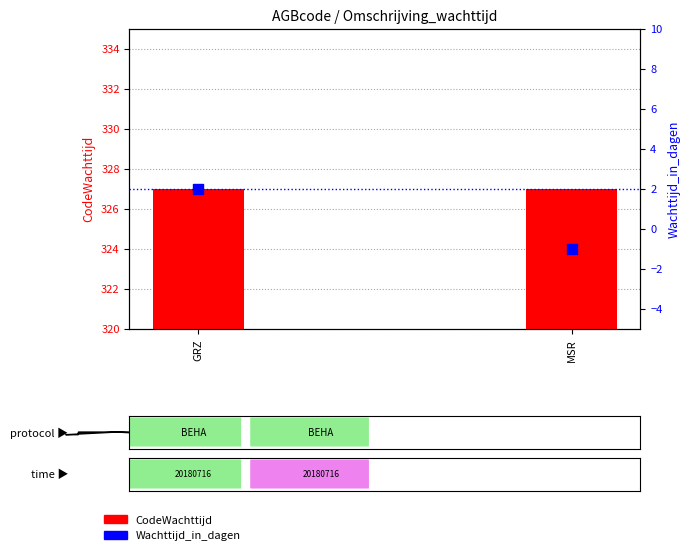

What are all the series names shown in the legend?

CodeWachttijd, Wachttijd_in_dagen